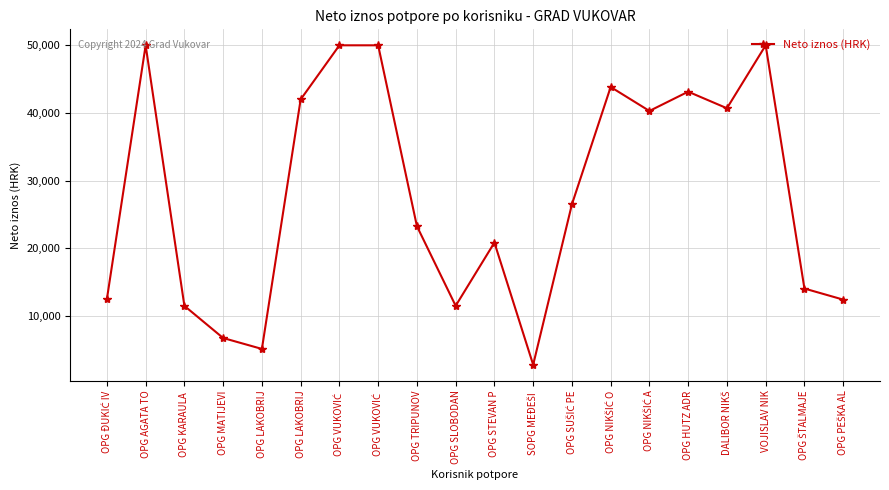

How many lines are shown in the chart?

1